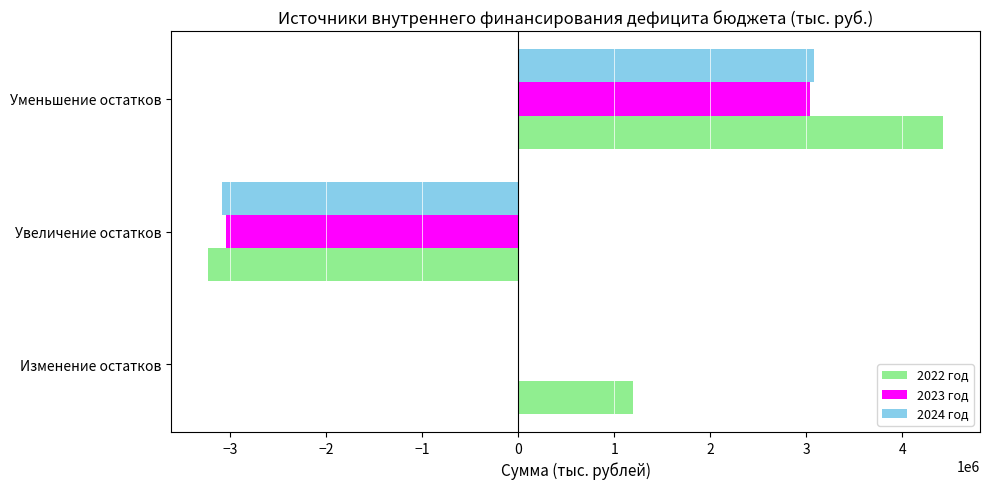

Count the number of categories in the chart.

3